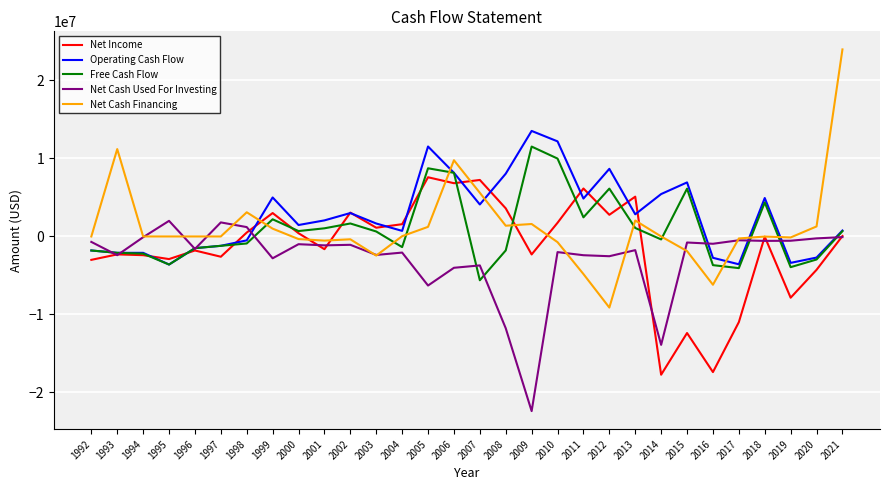

What is the total value across all series at 1996?

-6400000